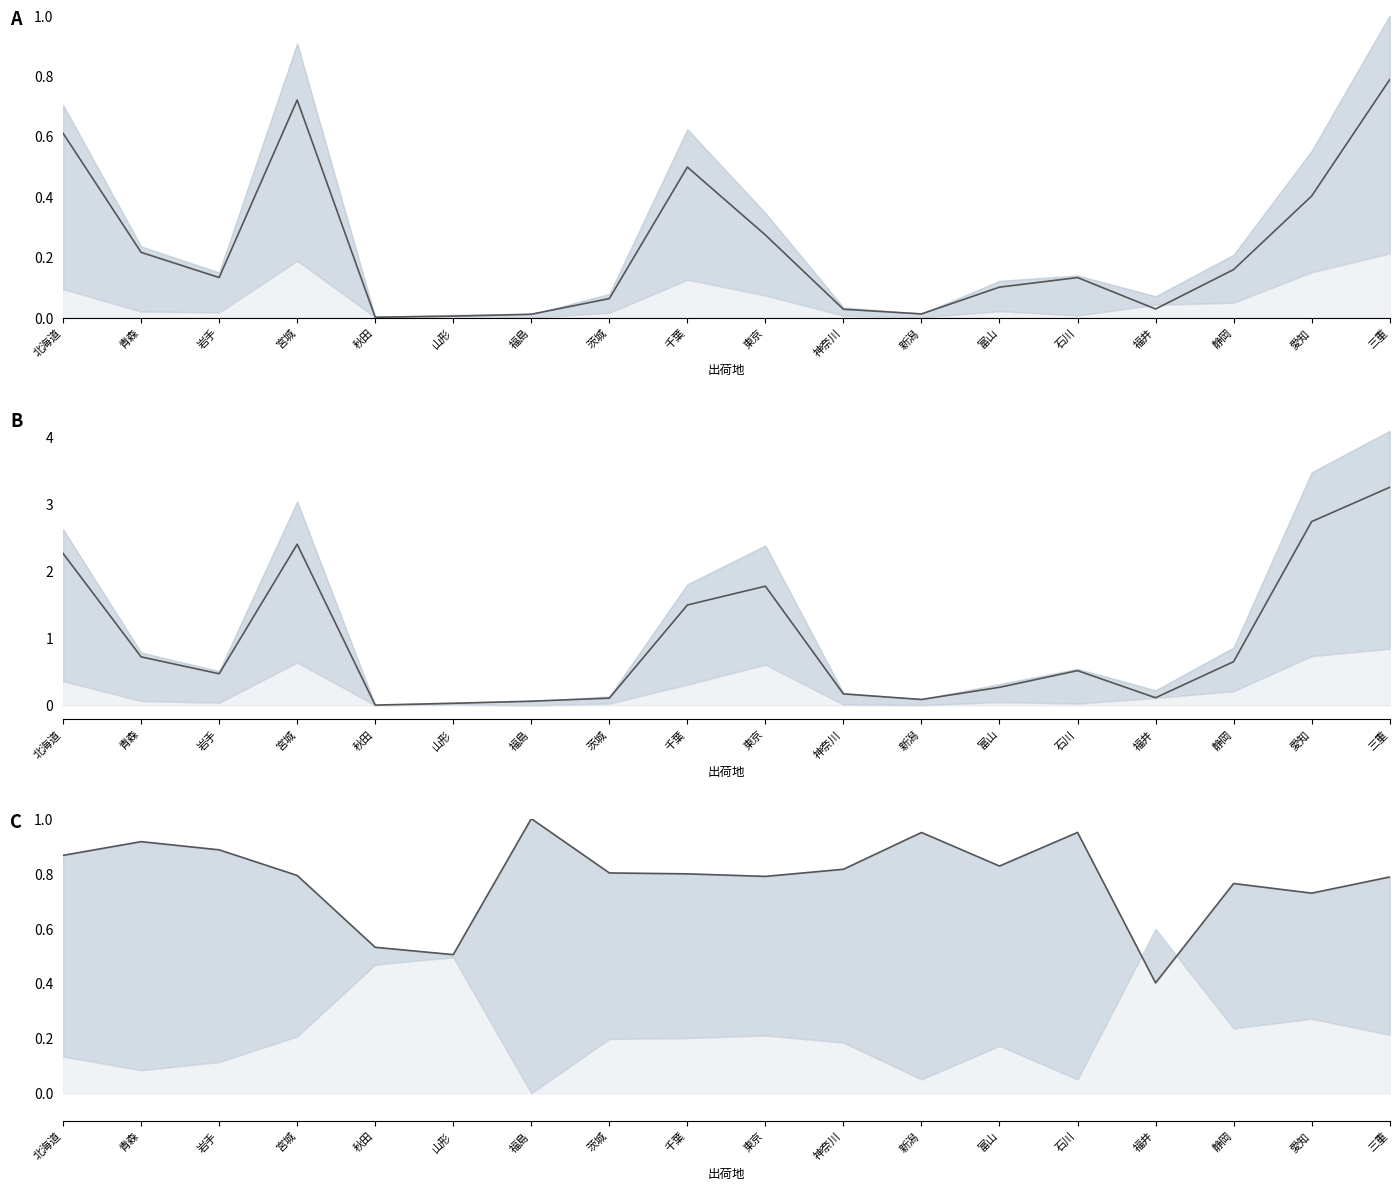

Rank the categories by 本場金額 value from highest to lowest.

三重, 愛知, 宮城, 北海道, 東京, 千葉, 青森, 静岡, 石川, 岩手, 富山, 神奈川, 福井, 茨城, 新潟, 福島, 山形, 秋田